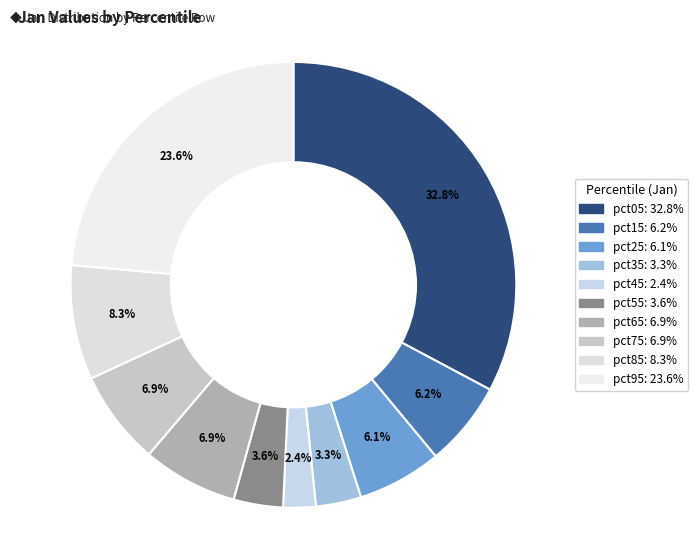

Which category has the biggest portion of the pie?

pct05